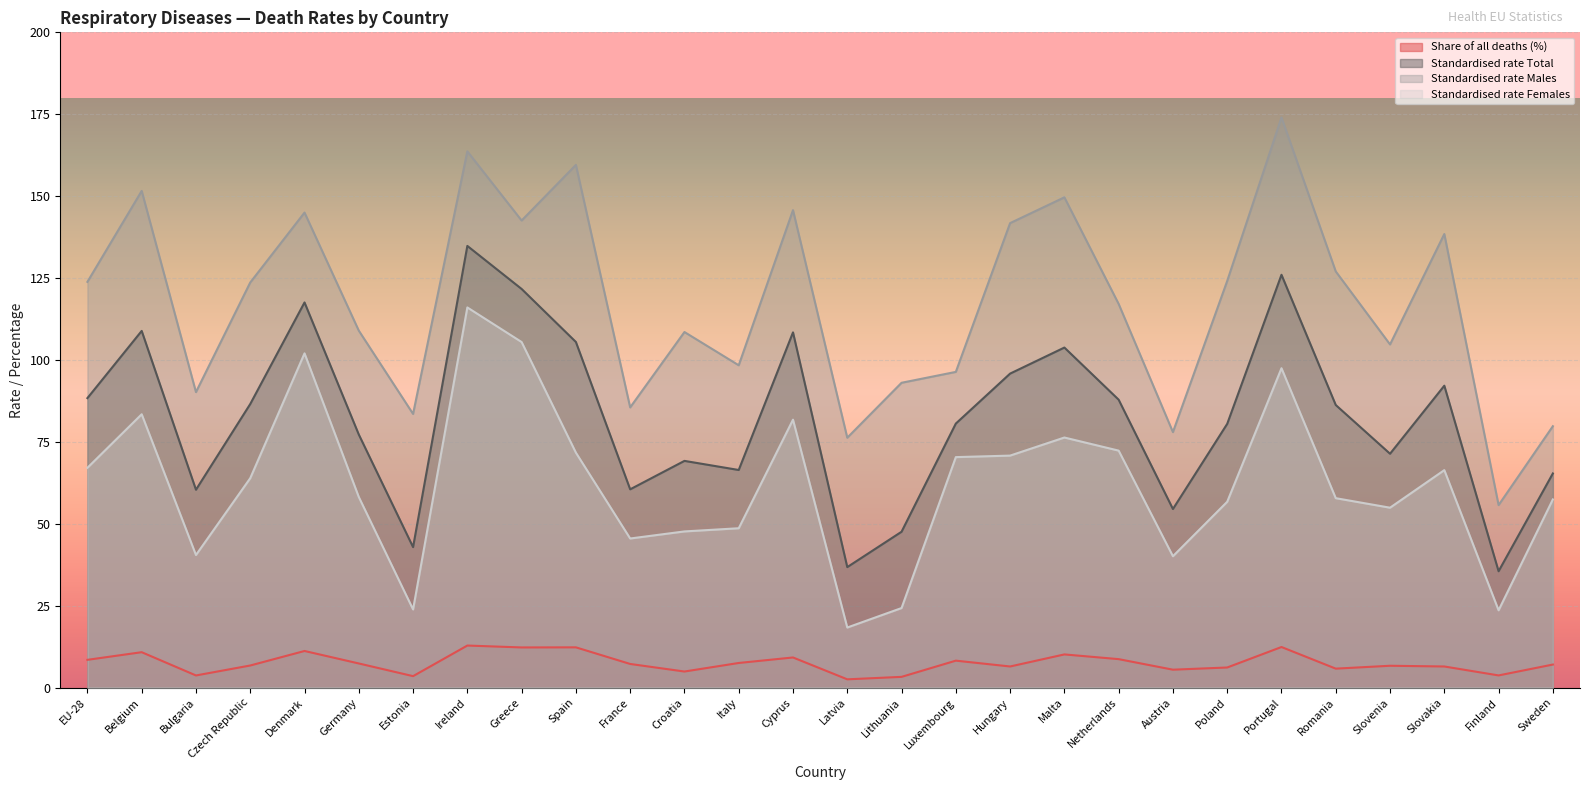

True or false: Share of all deaths (%) has more than 1 interior local peaks.

True